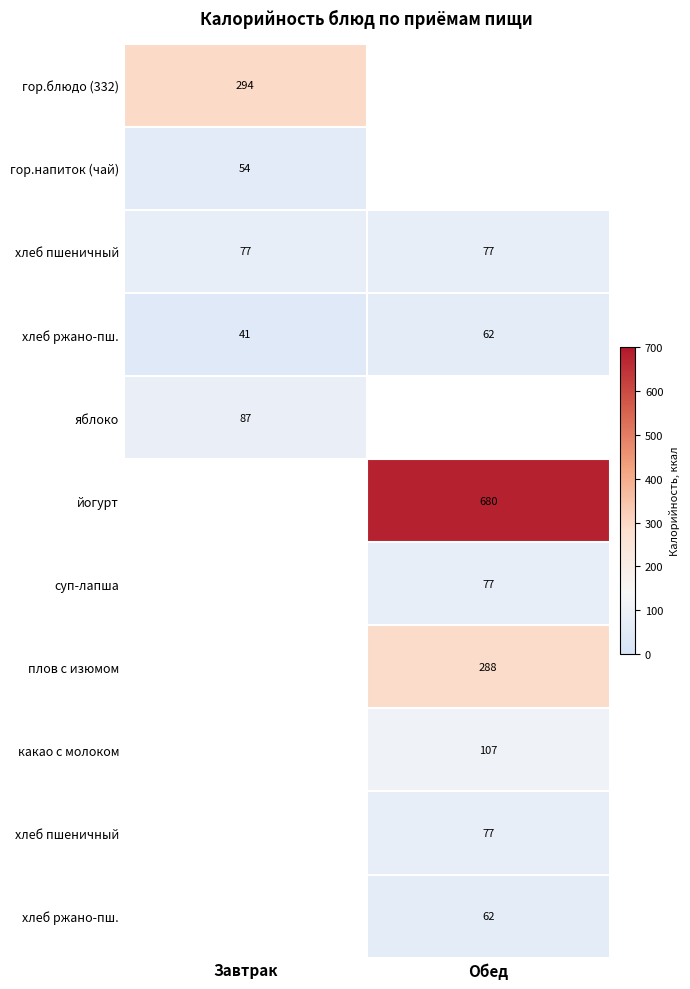

At how many categories does at least one series exceed 323?

1